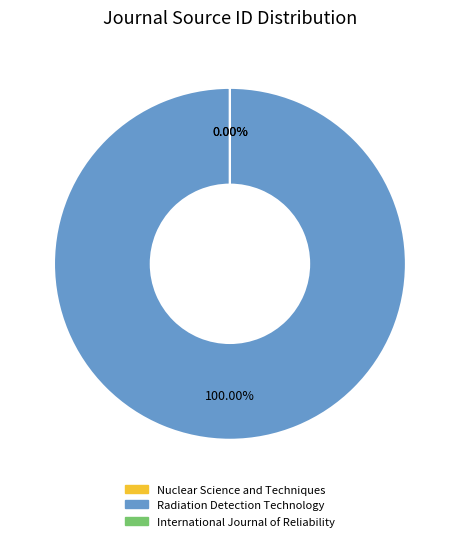

Is it true that Radiation Detection Technology is 99% of the pie?

False